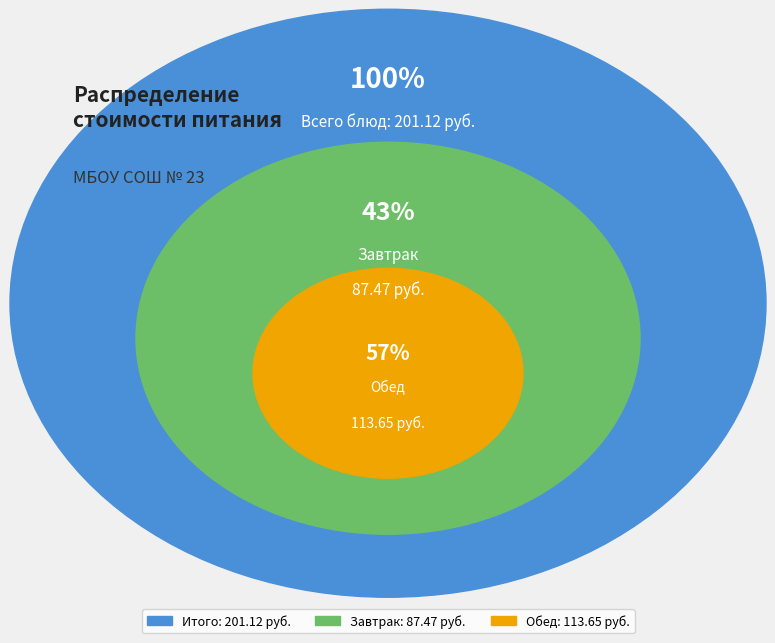

To the nearest percent, what is the combined percentage of Завтрак and Обед?

100%